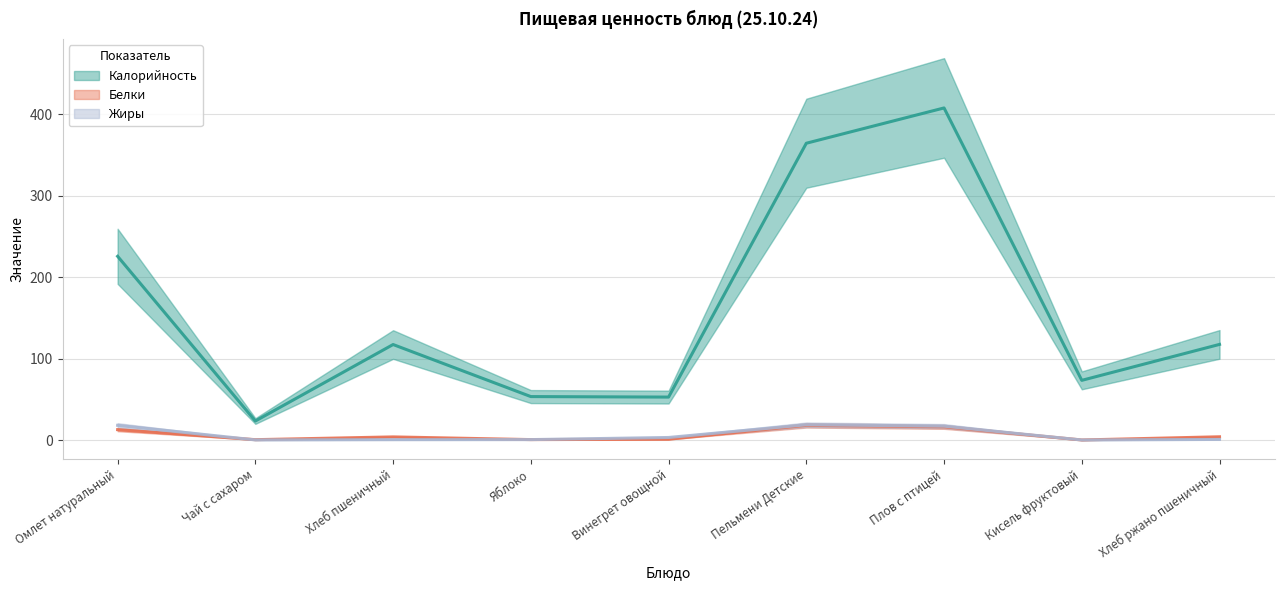

Rank the series at Кисель фруктовый from lowest to highest value.

Жиры, Белки, Калорийность